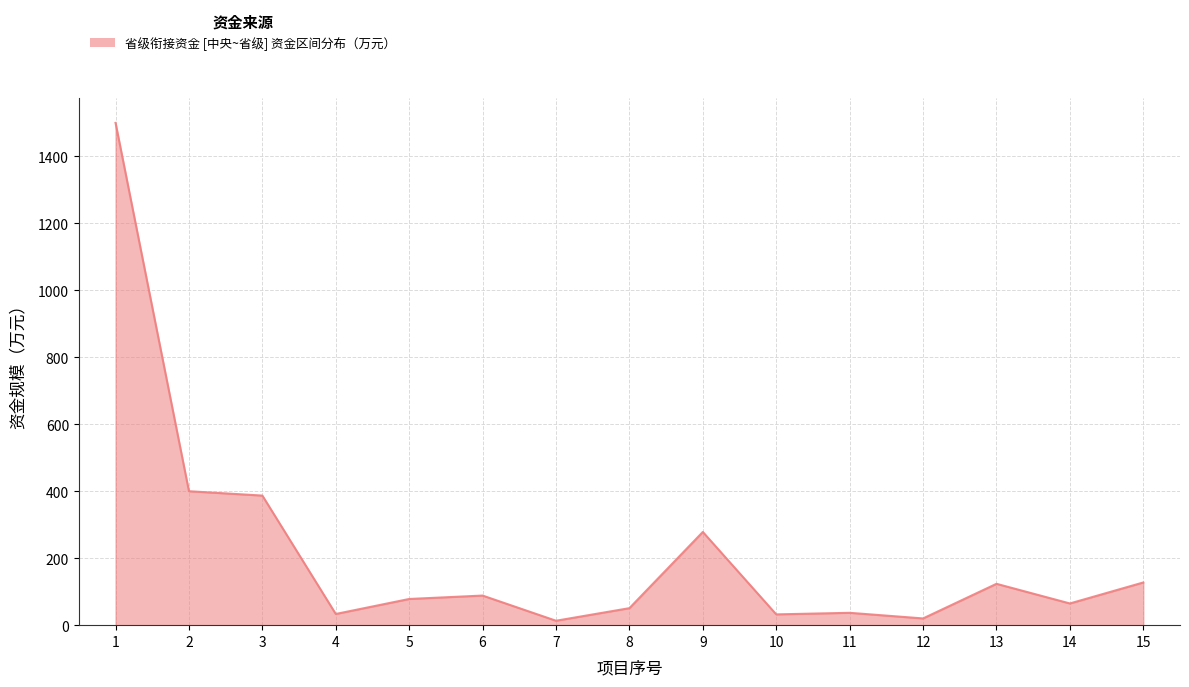

What is the difference between the values at 2 and 1?

1100.0